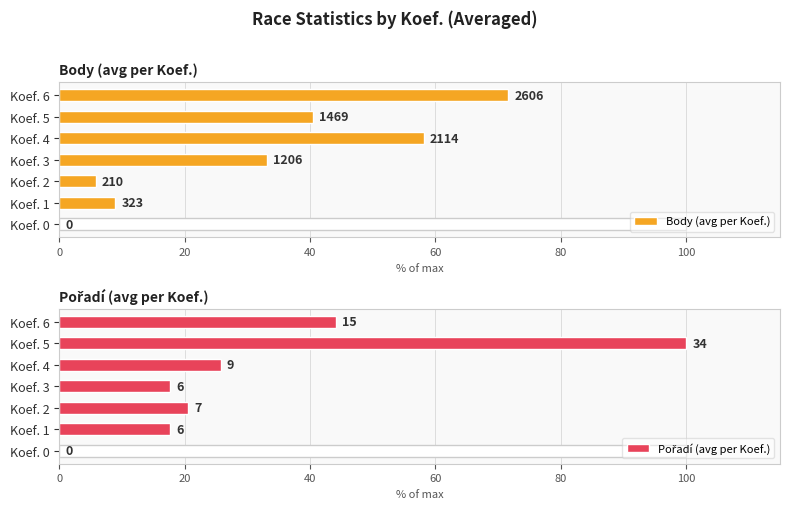

What is the difference between the maximum and minimum values in the Pořadí (avg per Koef.) series?

100.0